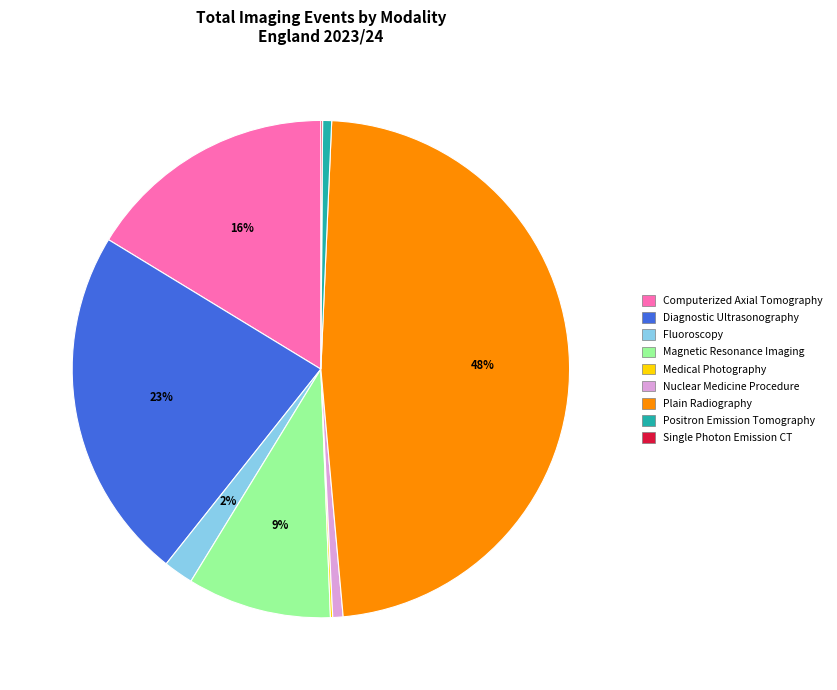

To the nearest percent, what portion does Plain Radiography represent?

48%